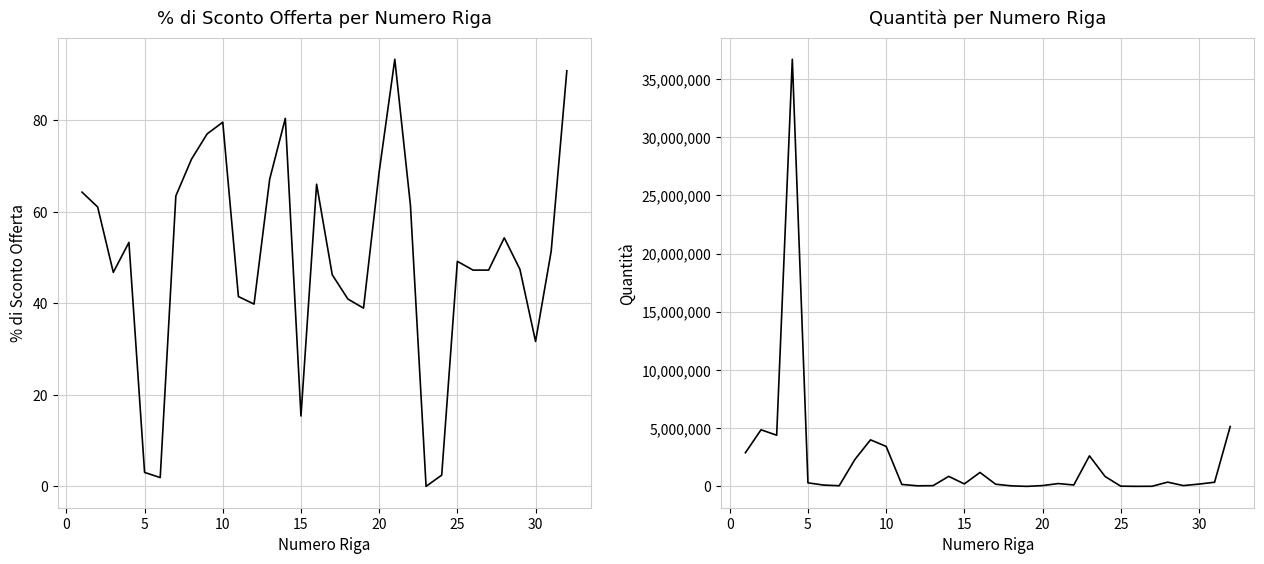

Reading right to left, what are all the values shown in this chart?

% DI SCONTO OFFERTA: 90.8	51.4	31.7	47.4	54.3	47.3	47.3	49.2	2.5	0.0	61.4	93.3	68.7	38.9	40.9	46.2	66.0	15.4	80.4	67.1	39.8	41.5	79.6	77.0	71.5	63.5	1.9	3.1	53.3	46.8	61.0	64.3
QUANTITÀ: 5140884.0	355440.0	196440.0	68520.0	364400.0	9460.0	3156.0	17992.0	849360.0	2622680.0	121100.0	241600.0	68040.0	960.0	44800.0	186288.0	1196440.0	213144.0	861000.0	62036.0	49600.0	167392.0	3433336.0	3998940.0	2309840.0	56400.0	112240.0	304204.0	36692008.0	4396400.0	4861836.0	2891824.0